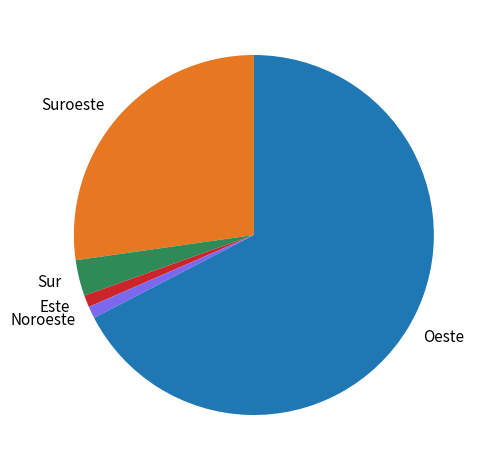

The Este slice represents 1% of the pie. True or false?

True